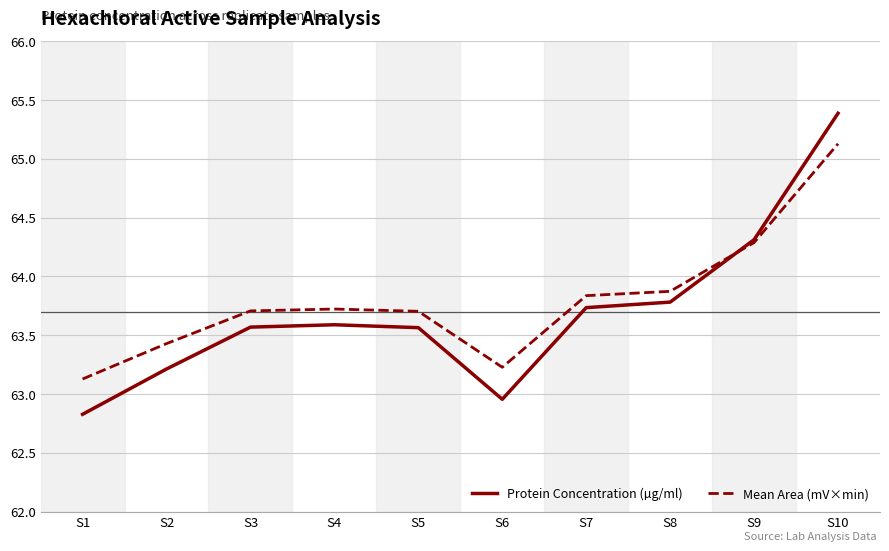

Which category has the highest value across all series?

S10